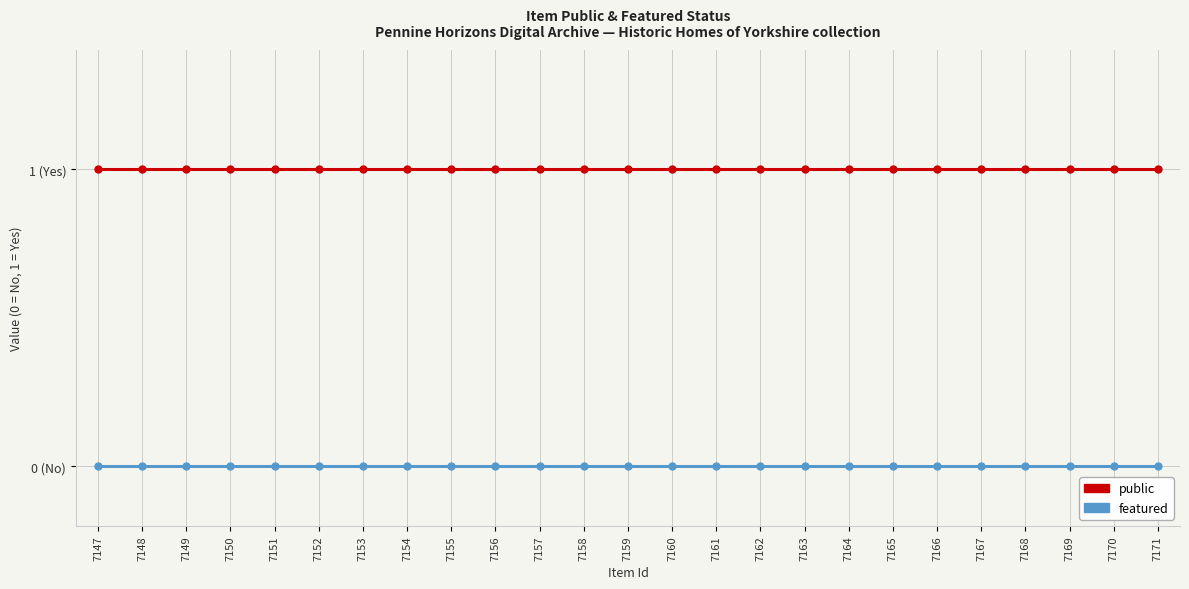

Which series changed the most between 7148 and 7163?

public